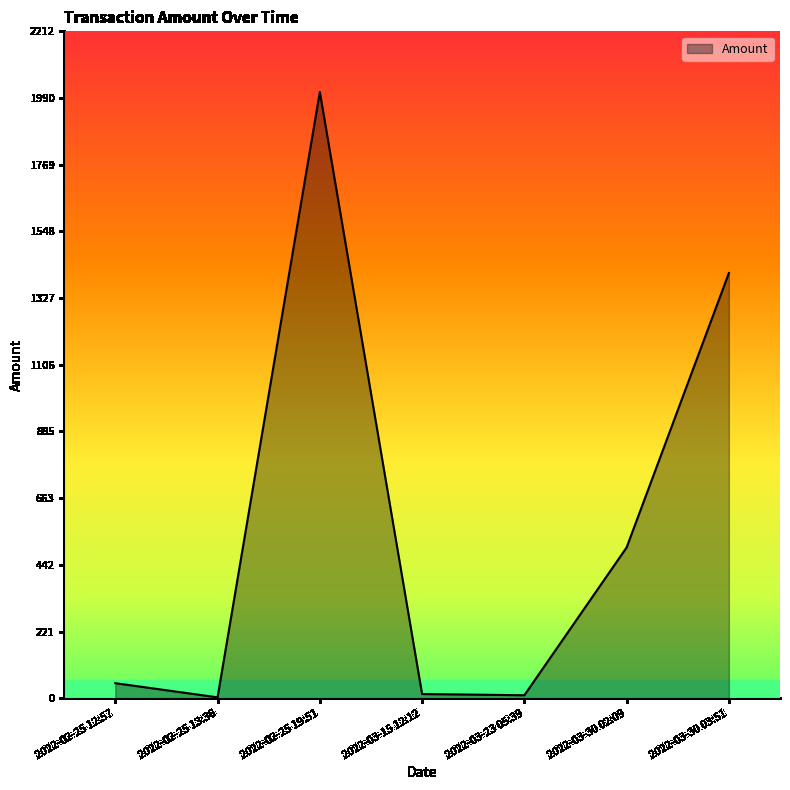

True or false: the data shows 50.0 at 2022-02-25 12:57.

True